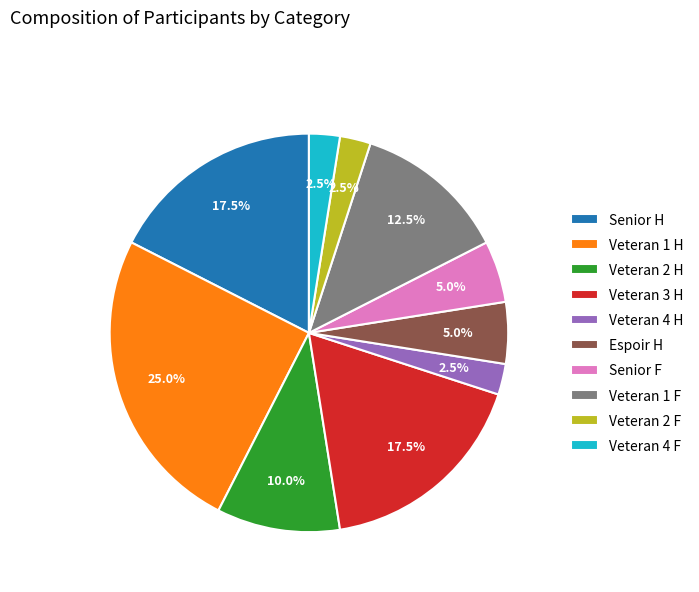

Is Veteran 3 H the majority of the pie?

No